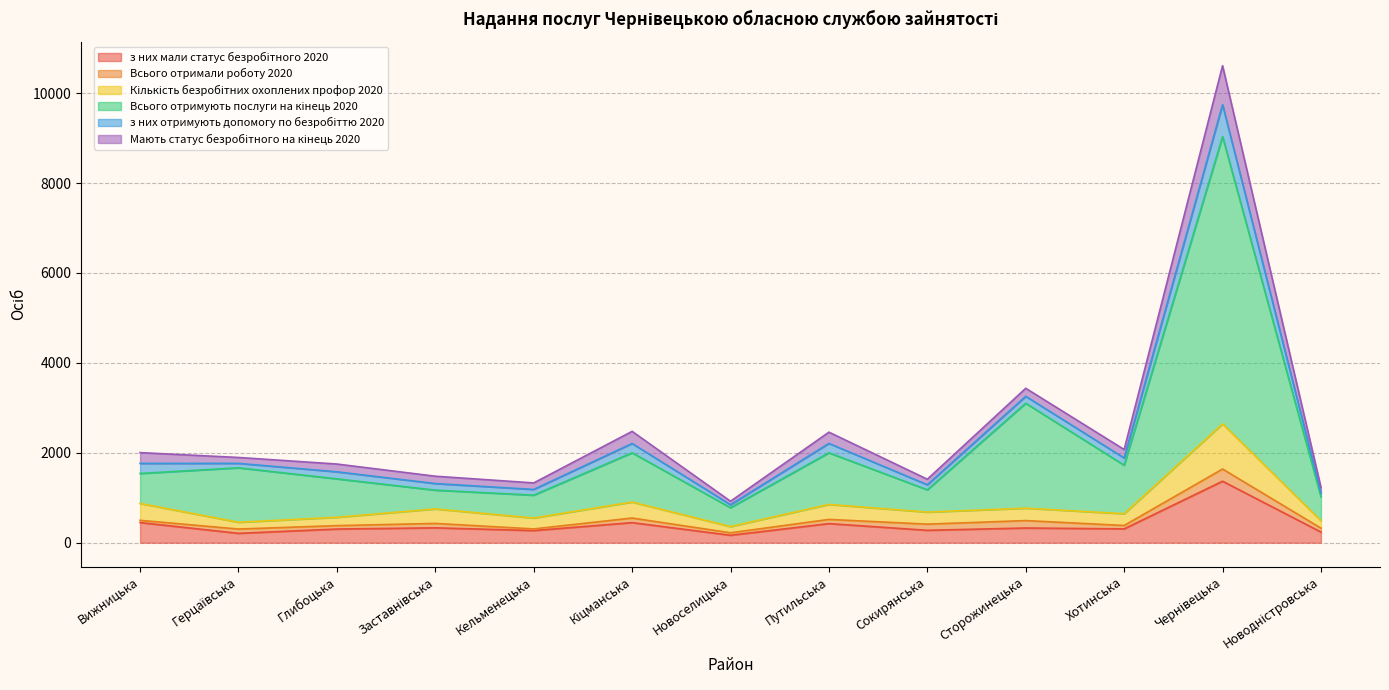

Which category has the lowest value across all series?

Новоселицька